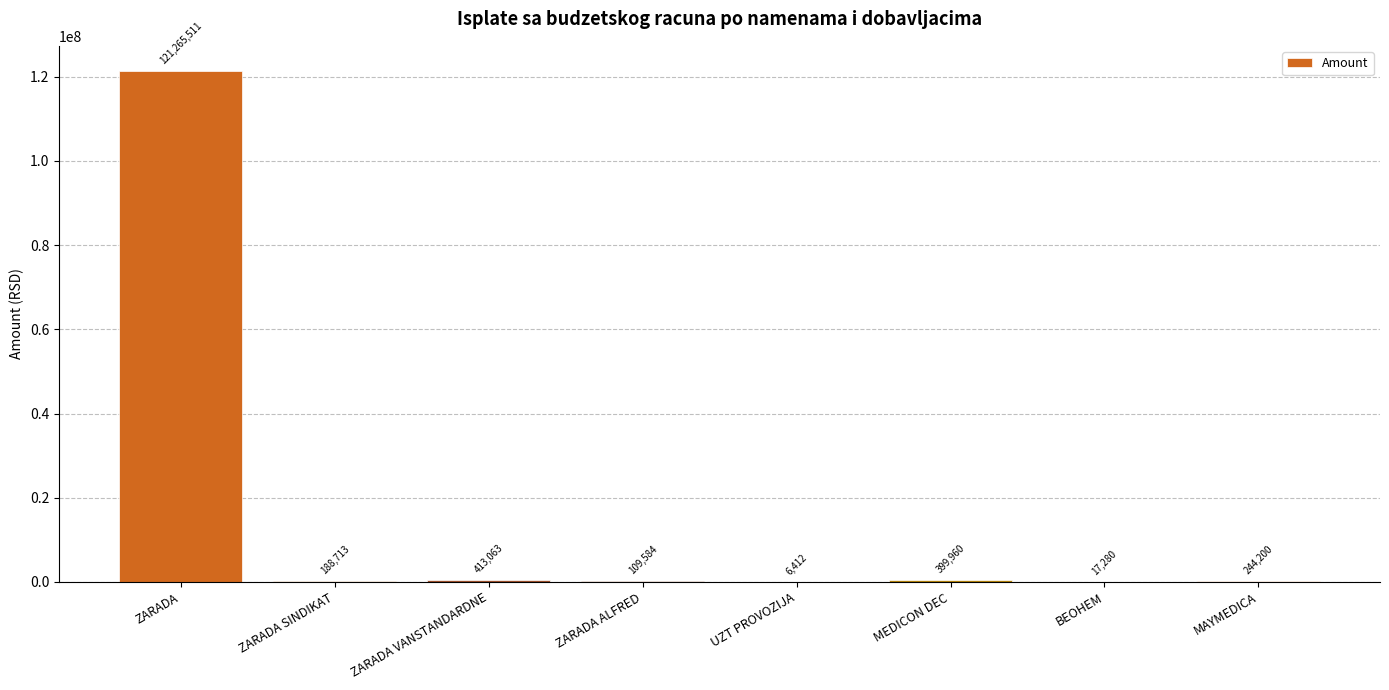

What is the sum of the values at MAYMEDICA and ZARADA SINDIKAT?

432913.0